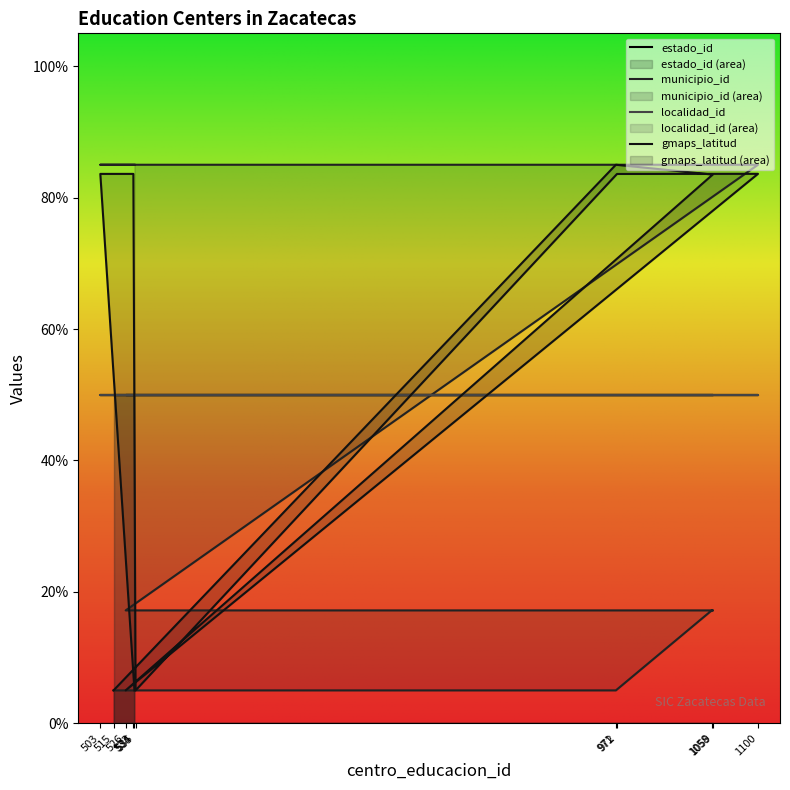

True or false: municipio_id and gmaps_latitud intersect in this chart.

True